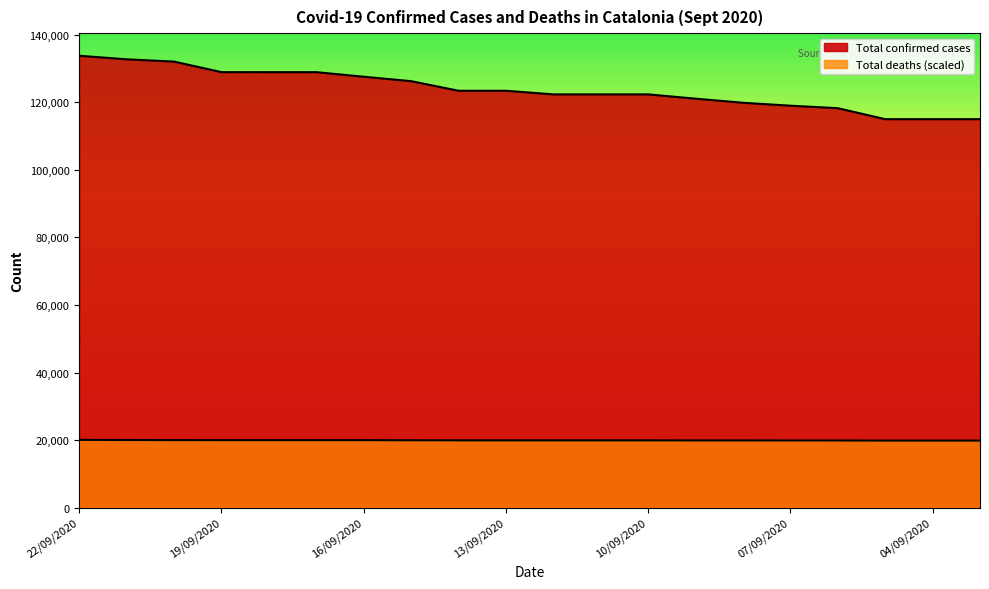

What is the sum of the Total confirmed cases values at 14/09/2020 and 21/09/2020?

256093.0